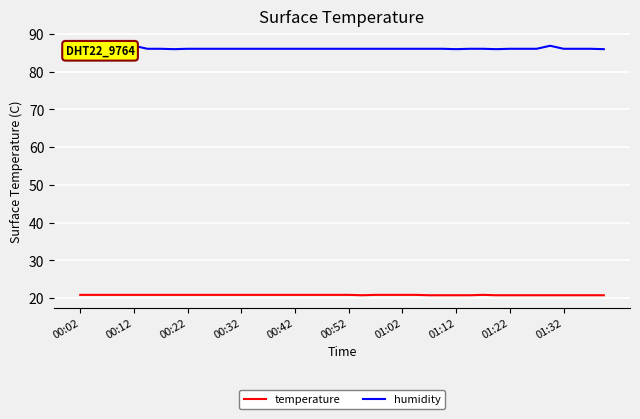

Which series has the widest spread of values?

humidity